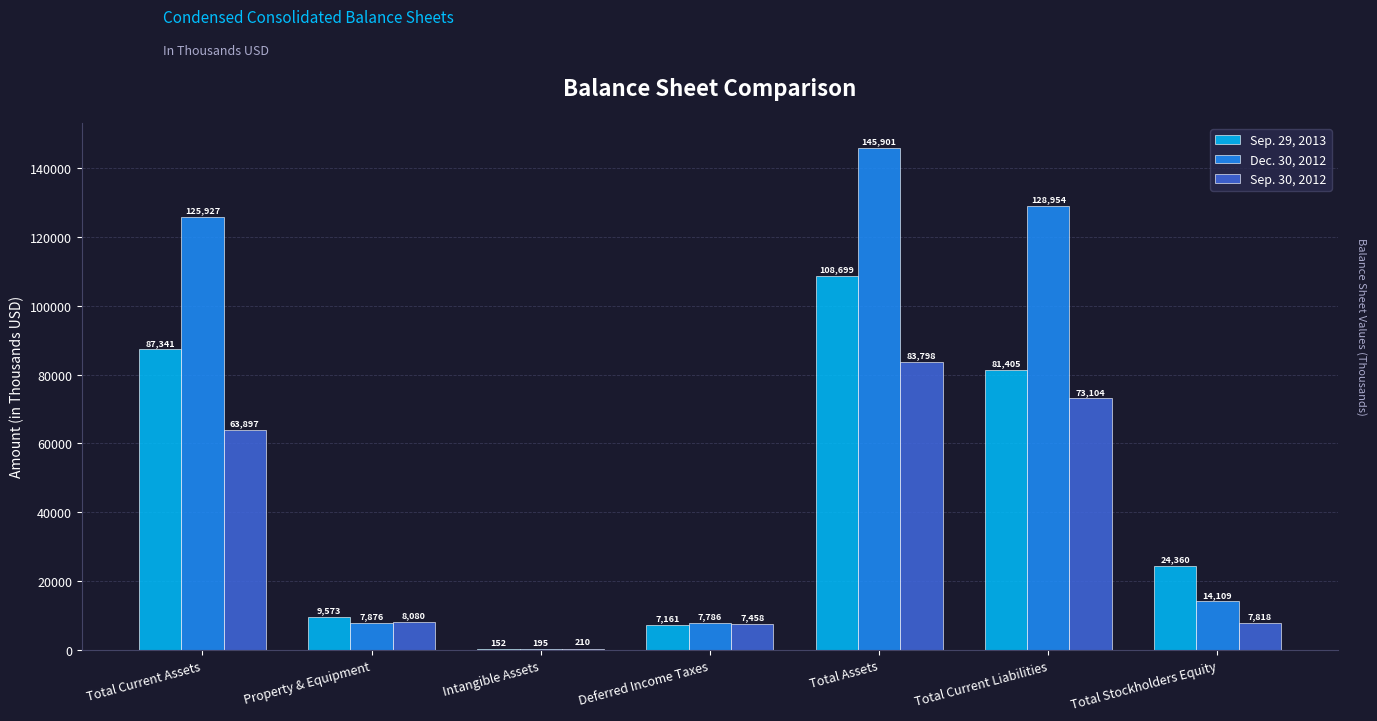

At which category is the sum across all series the highest?

Total Assets